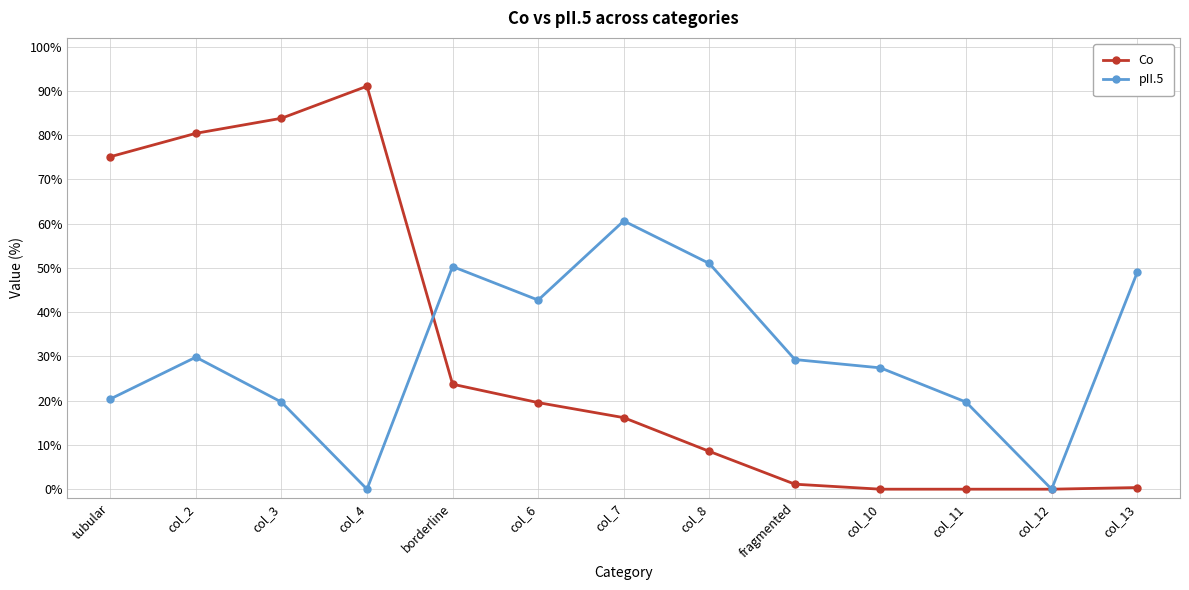

The pII.5 series shows 51.0 at col_8. True or false?

True